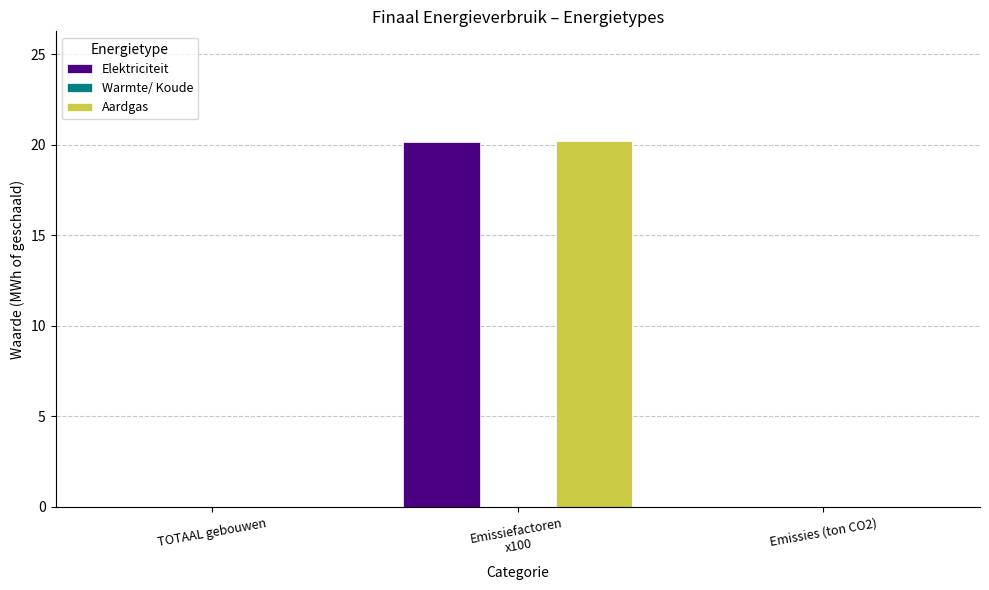

Are the bars grouped side by side (vs. stacked)?

Yes